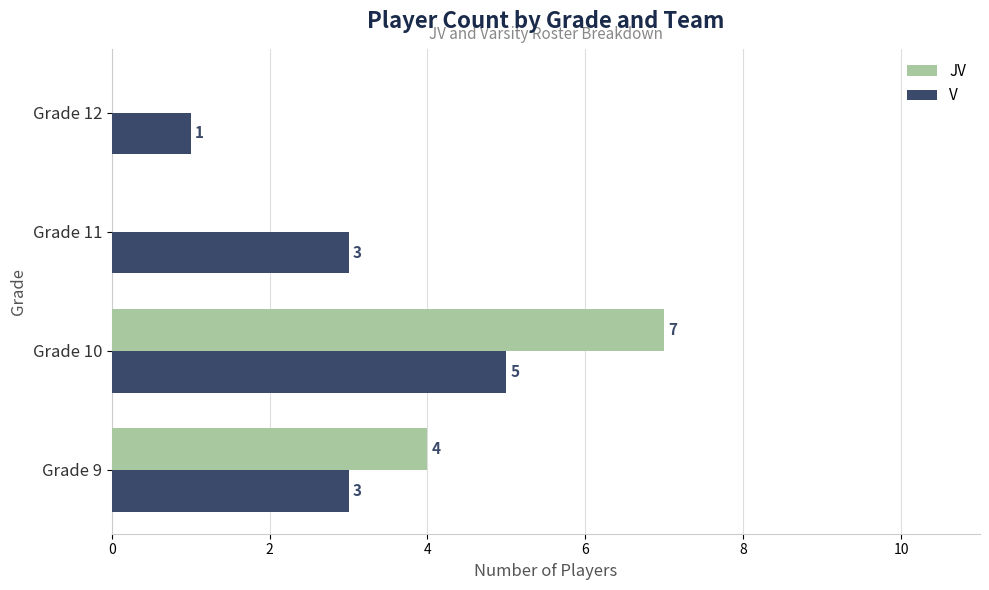

What is the approximate value of JV at Grade 9?

4